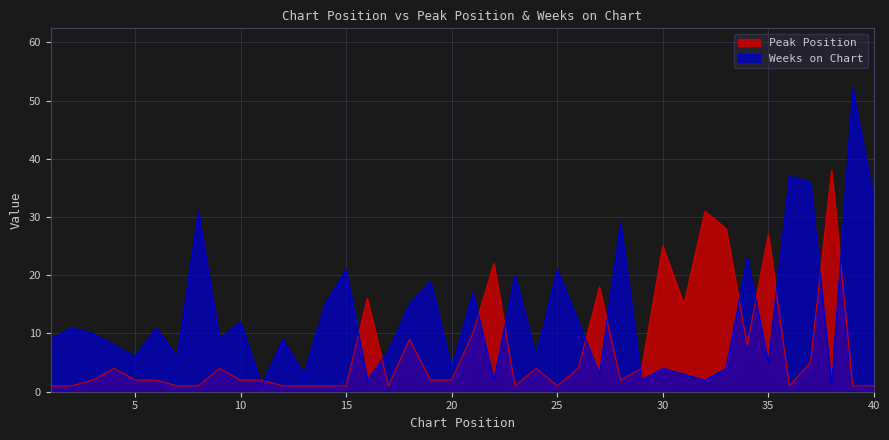

Which series has the largest total across all categories?

Weeks on Chart